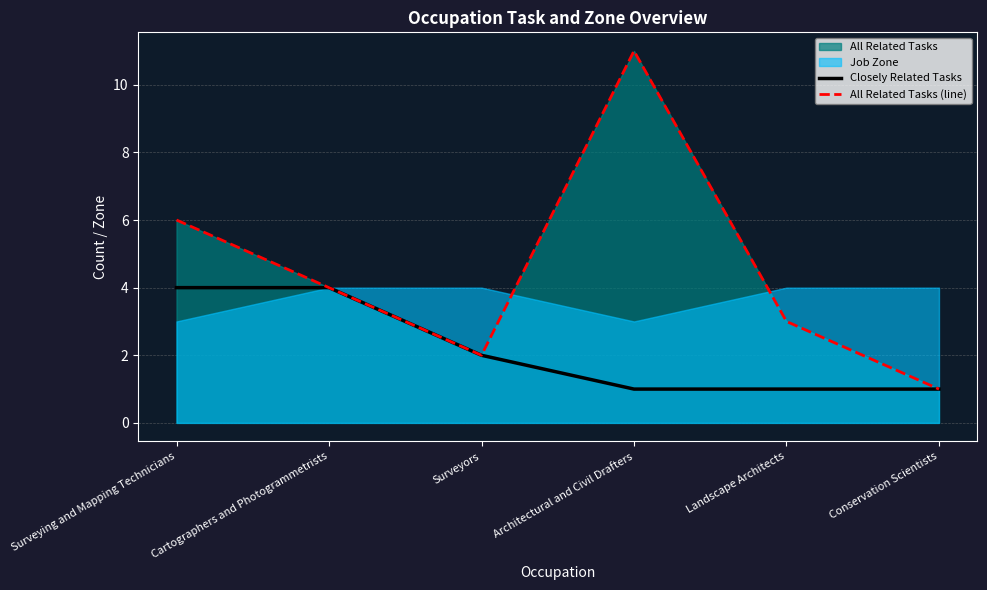

Does the chart display data point markers on the line(s)?

No